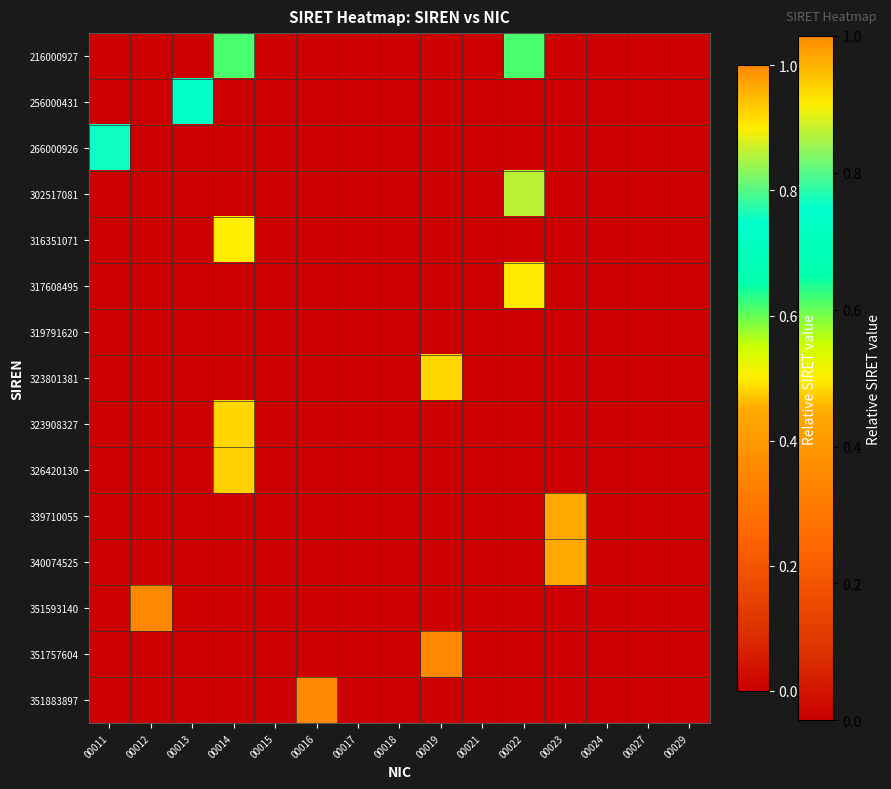

True or false: 351757604 has a value of -0.4 at 00014.

False